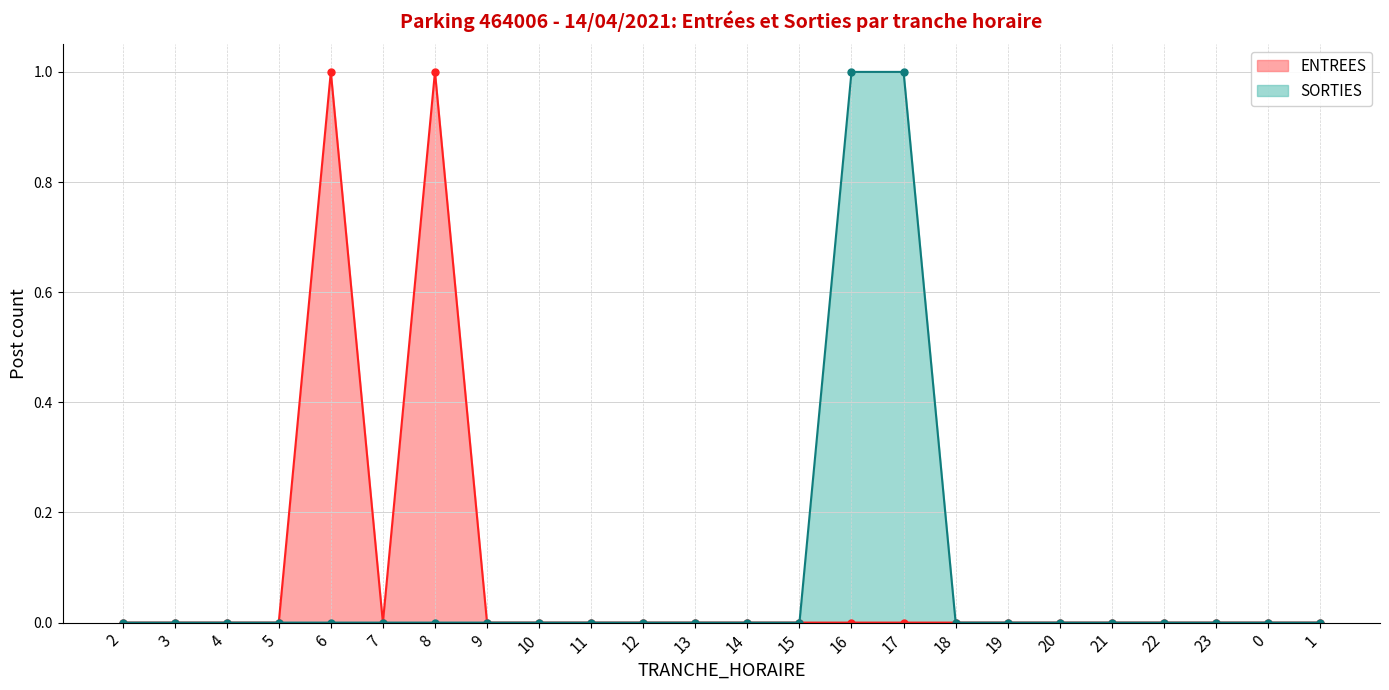

Does the chart display data point markers on the line(s)?

Yes